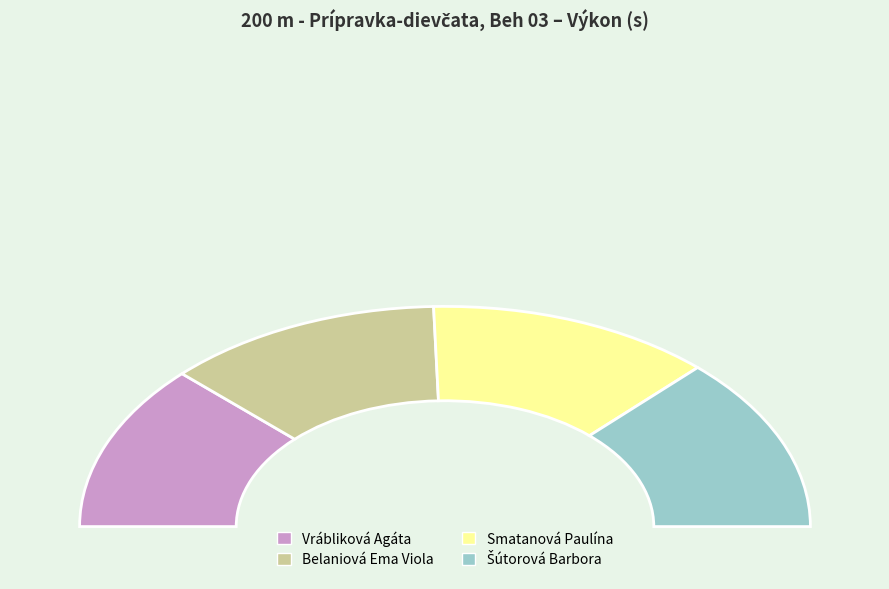

Is there any slice that represents more than half of the pie?

No